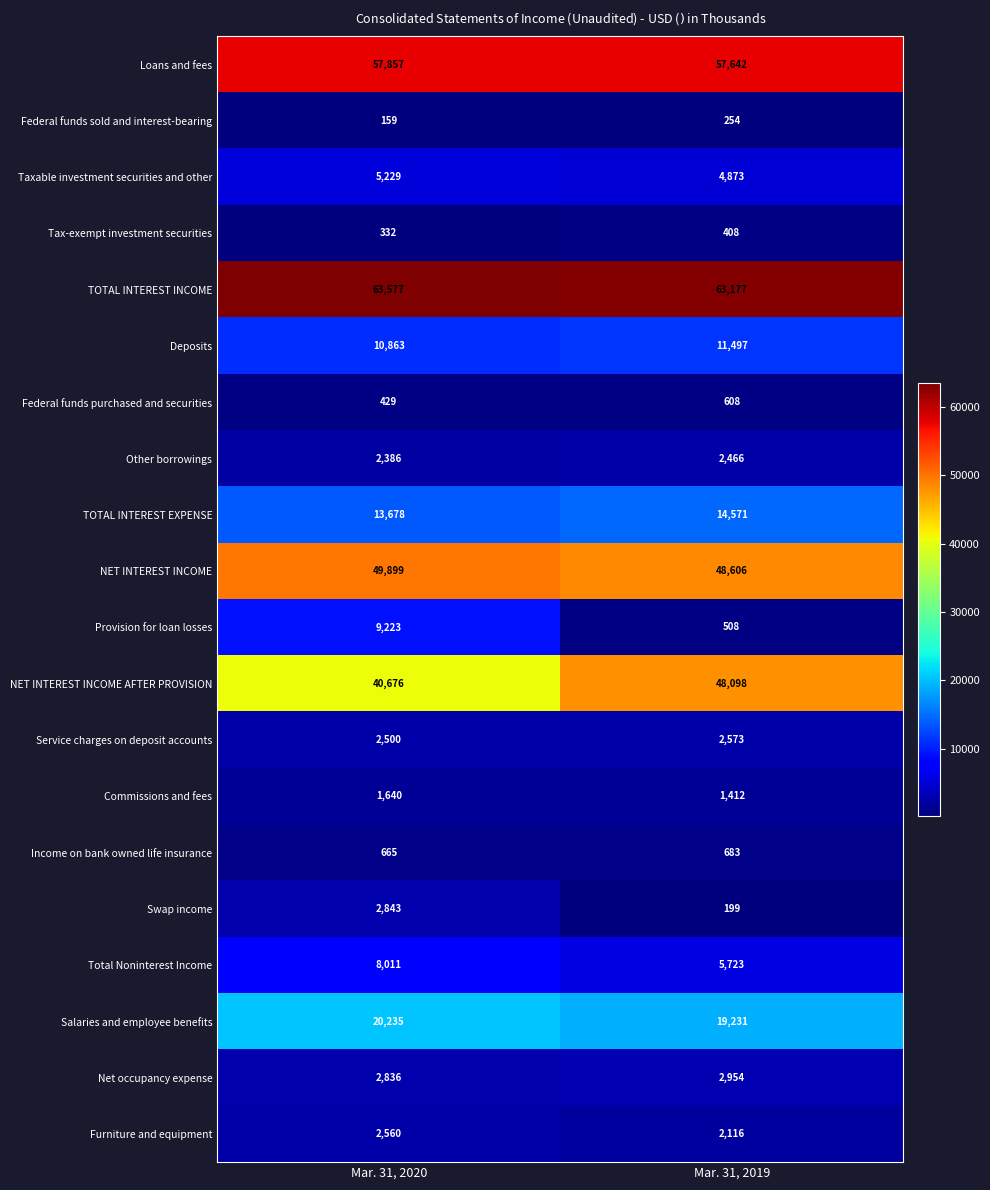

What is the sum of all Income on bank owned life insurance values?

1348